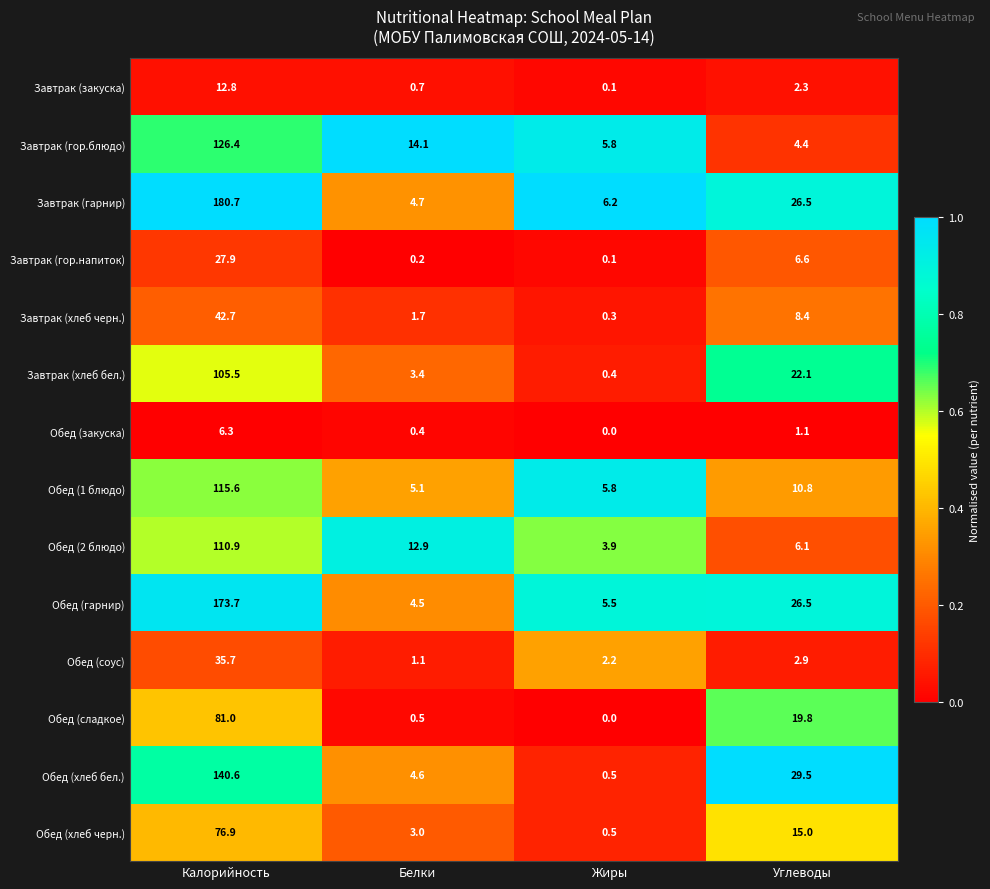

What is the greatest value displayed?

180.7